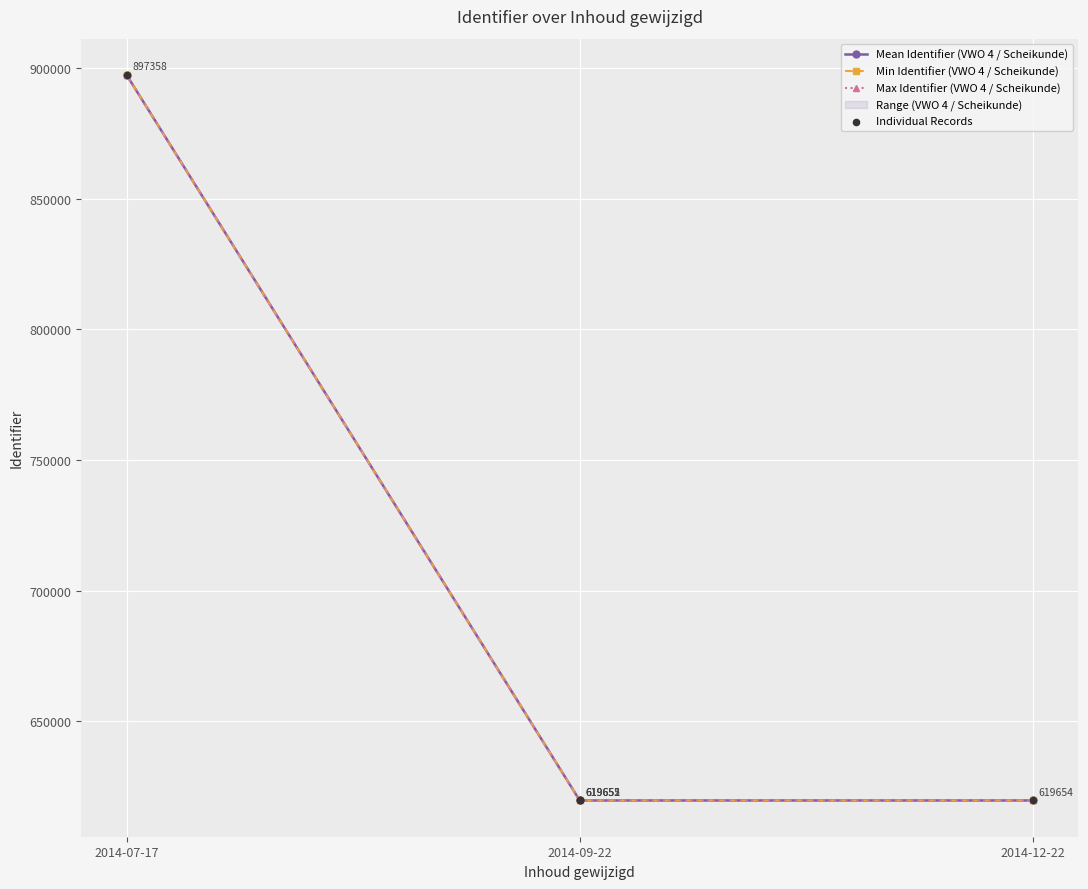

Between 2014-09-22 and 2014-07-17, which is larger?

2014-07-17